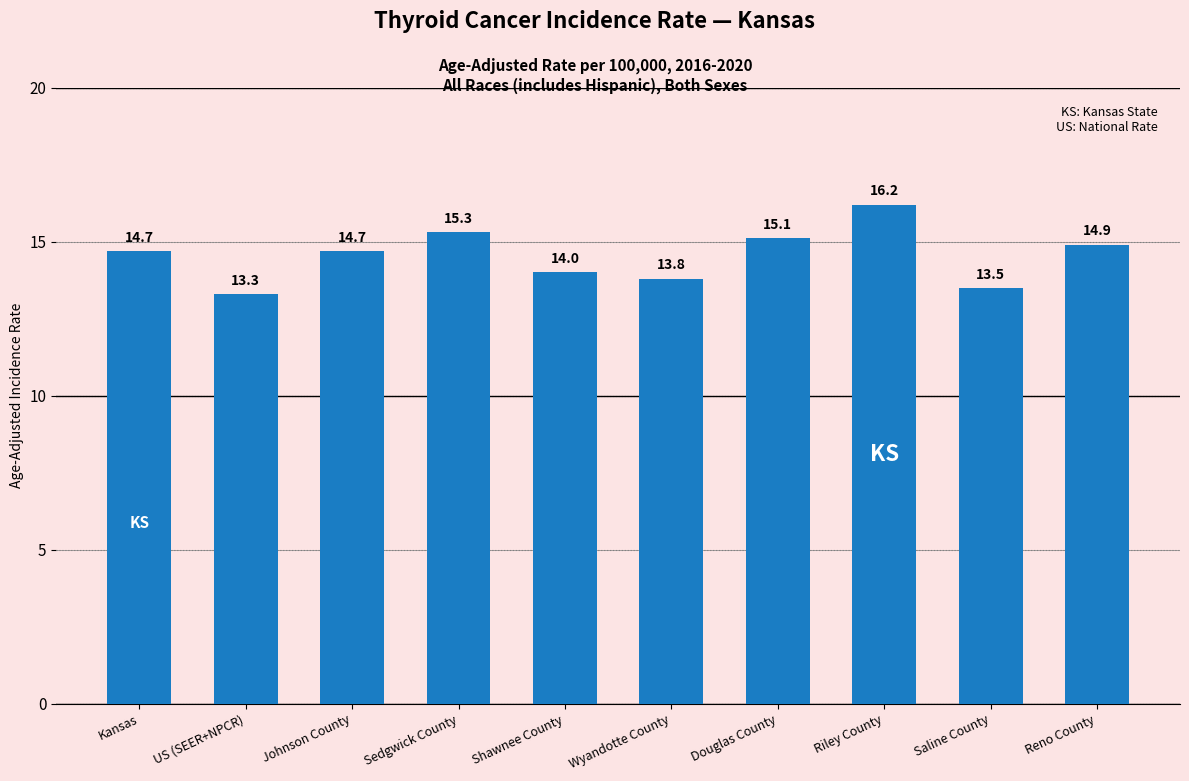

What is the average value?

14.6